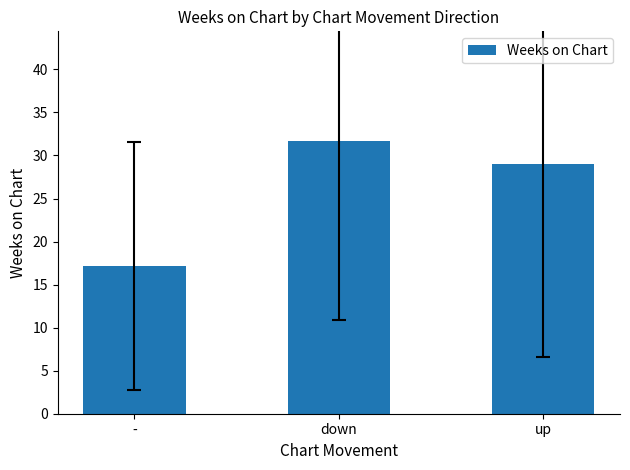

Does the chart contain any negative values?

No